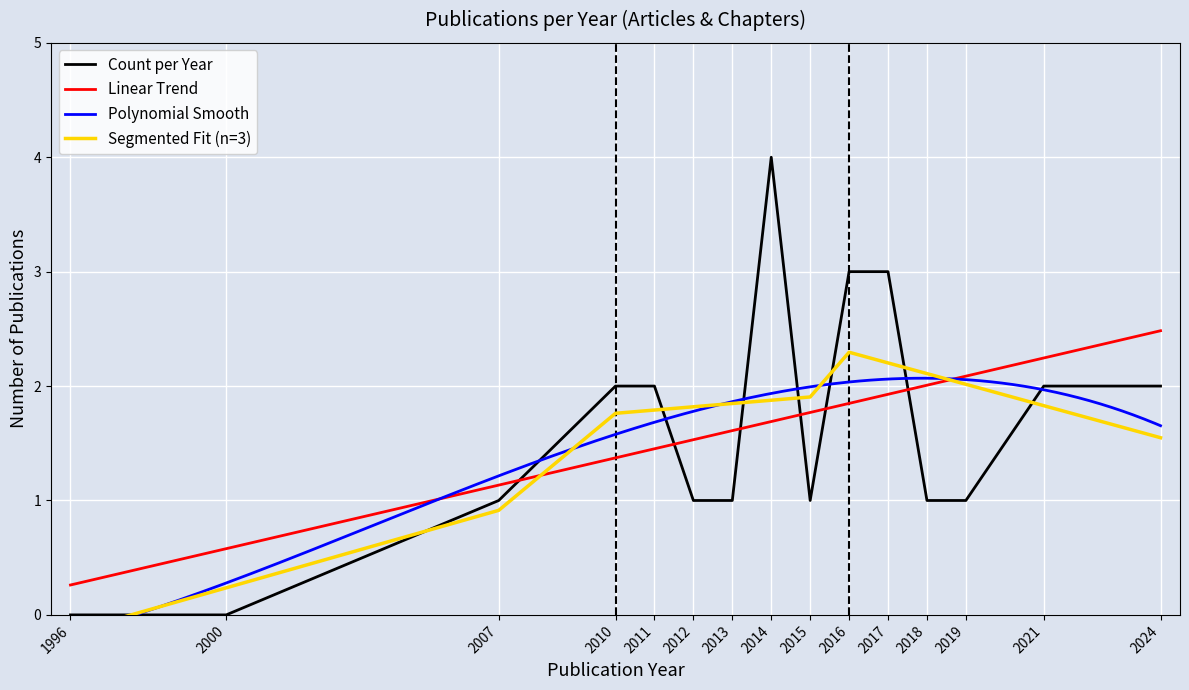

Rank the categories by value from highest to lowest.

2014, 2016, 2017, 2010, 2011, 2021, 2024, 2007, 2012, 2013, 2015, 2018, 2019, 1996, 2000